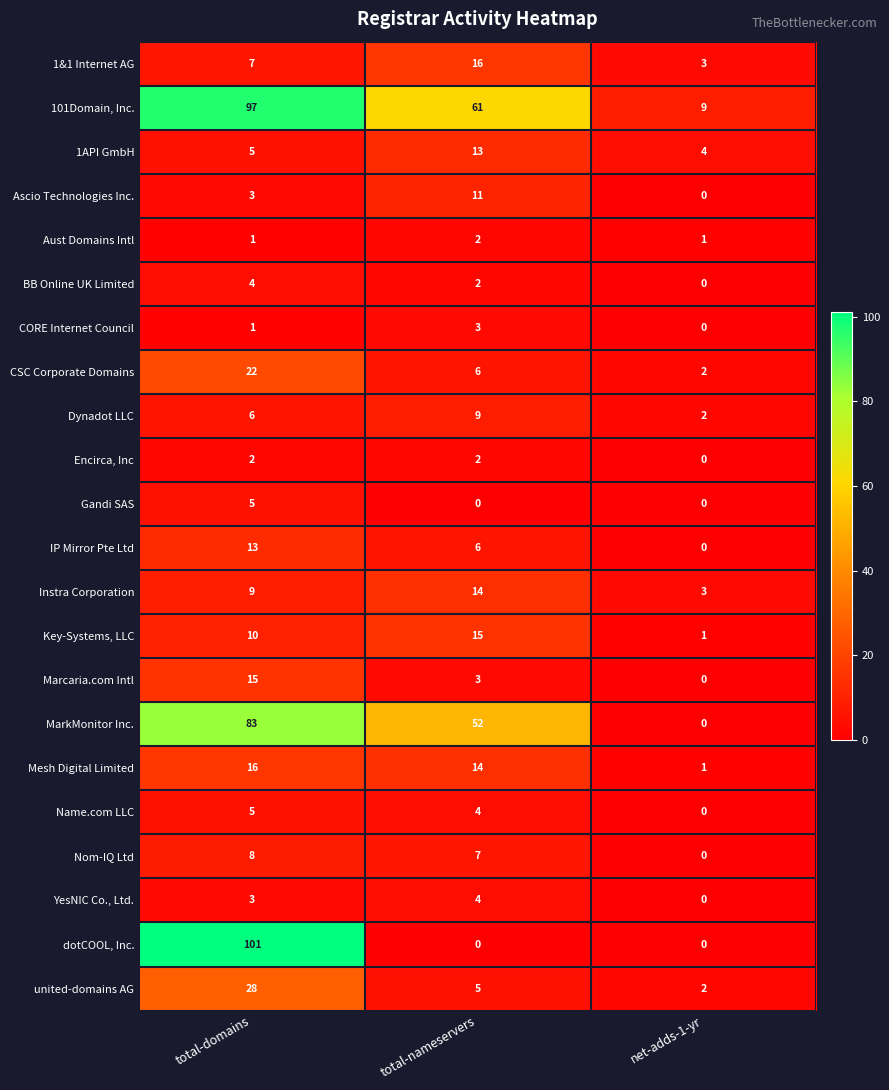

What is the difference between the maximum and minimum values in the Gandi SAS series?

5